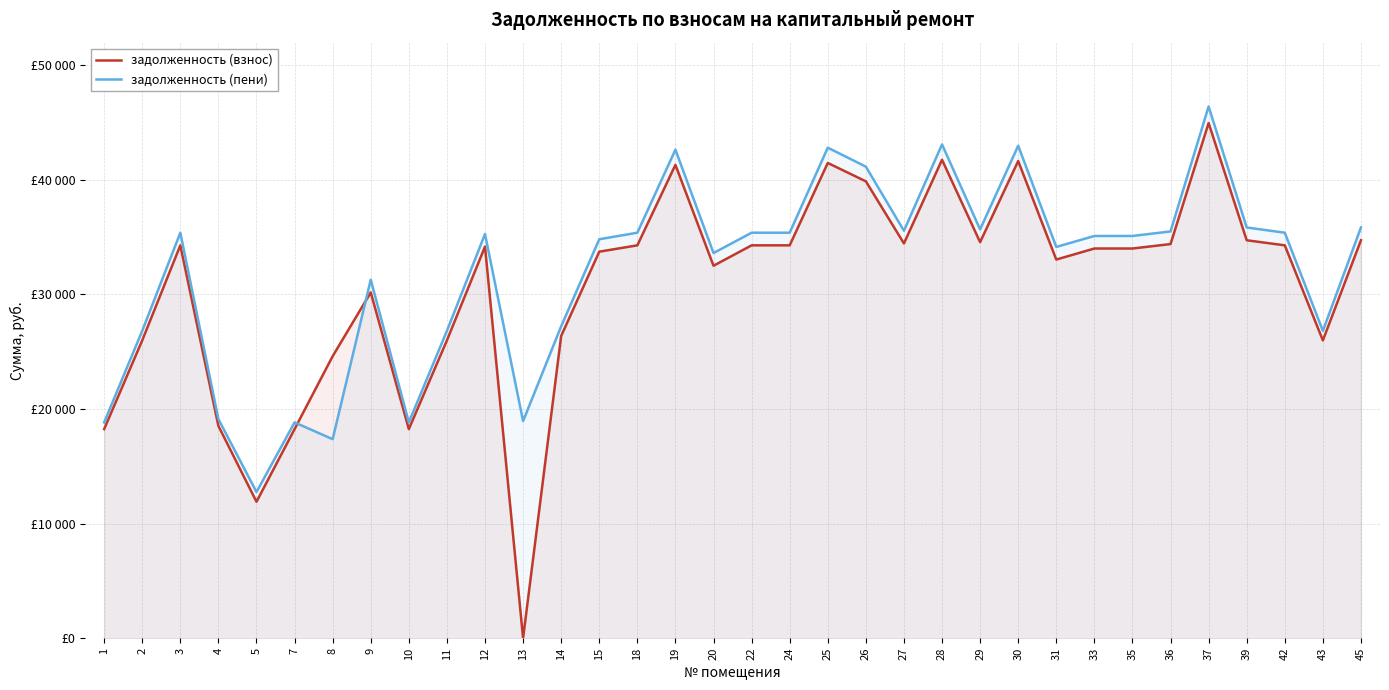

What is the difference between the second highest and second lowest values in the задолженность (пени) series?

25704.6